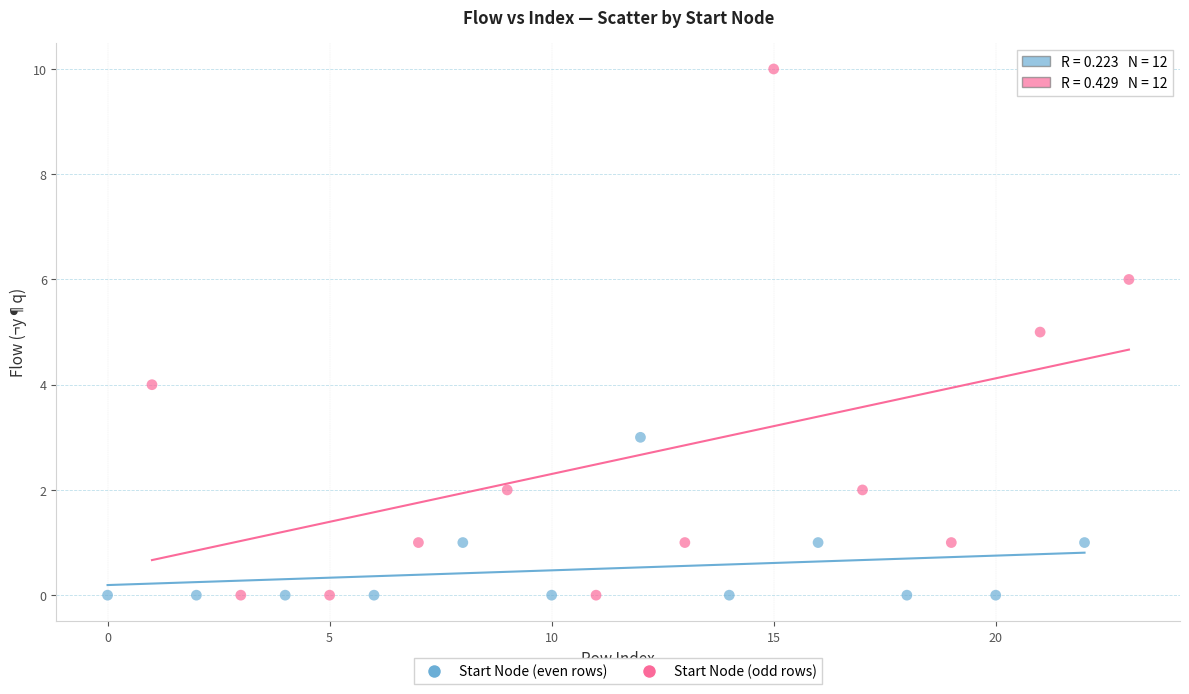

Which series has the largest Y range (max minus min)?

Start Node (odd rows)